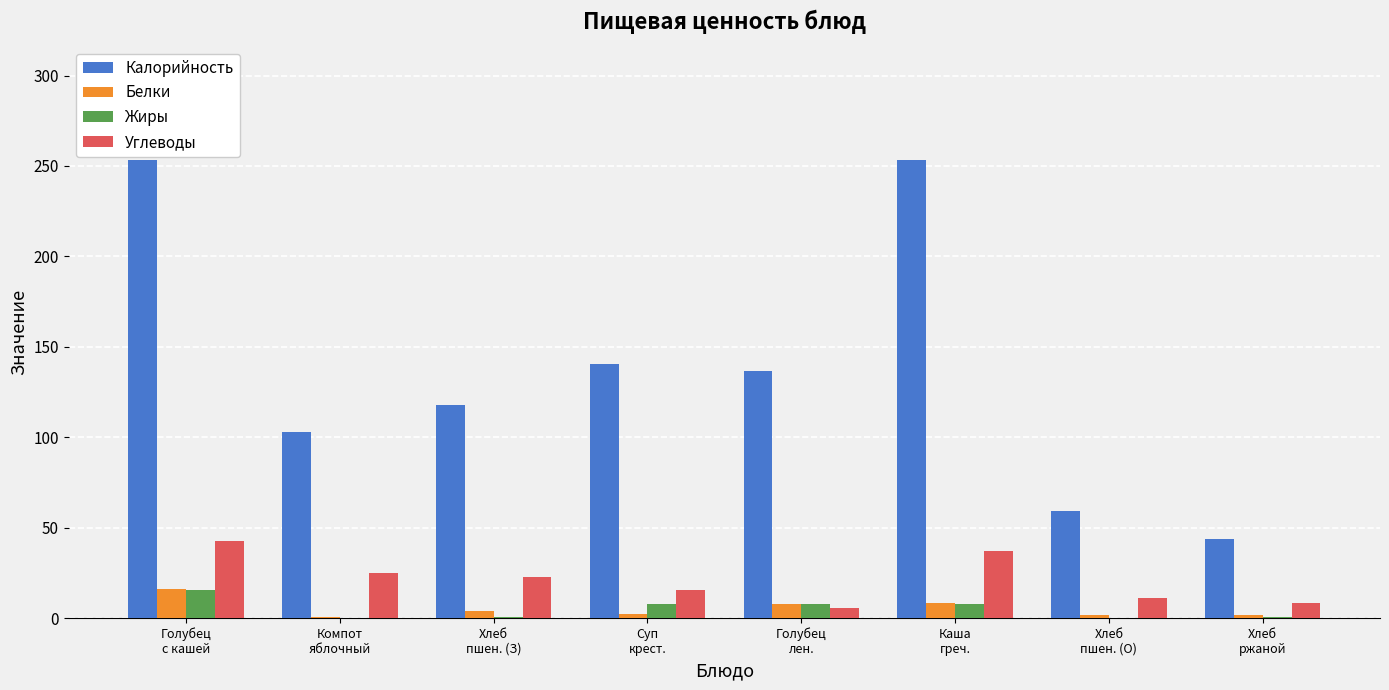

How many groups of bars are there?

8